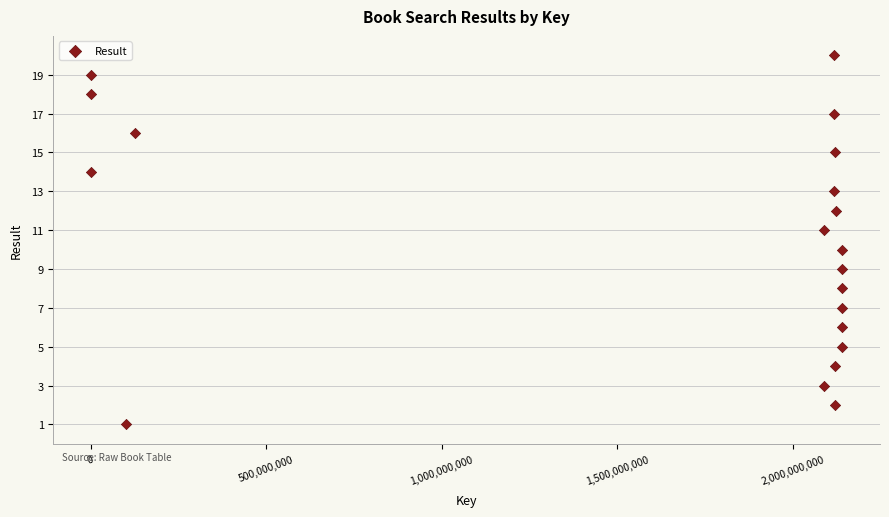

What is the range of X values (max minus min)?

2140273433